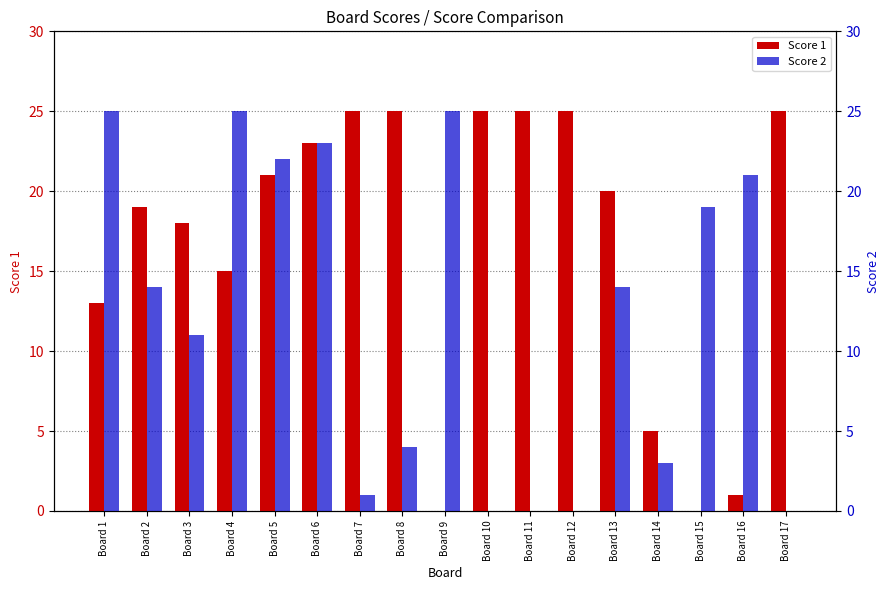

What is the difference between the second highest and second lowest values in the Score 1 series?

25